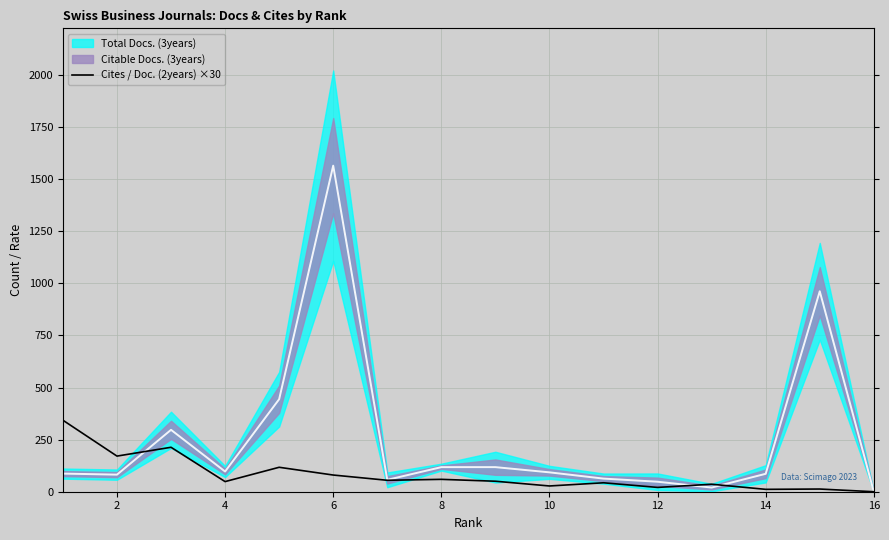

The chart shows a value of 31.0 at 12. True or false?

False